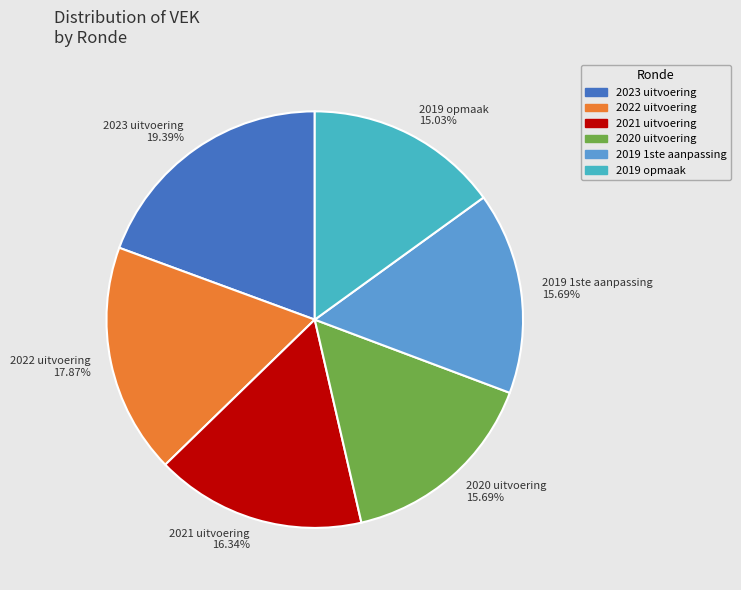

Which slice is the largest?

2023 uitvoering